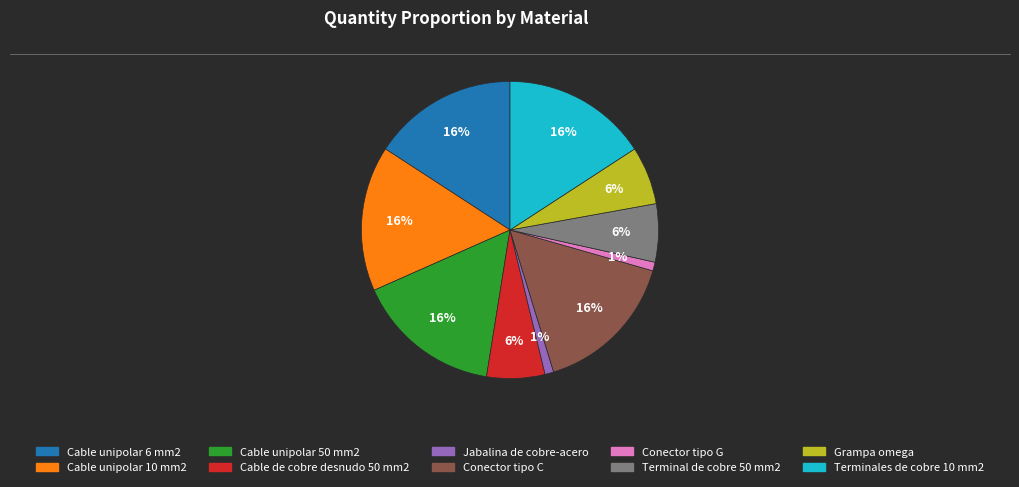

Combined, do Cable unipolar 6 mm2 and Cable unipolar 50 mm2 account for over 50%?

No